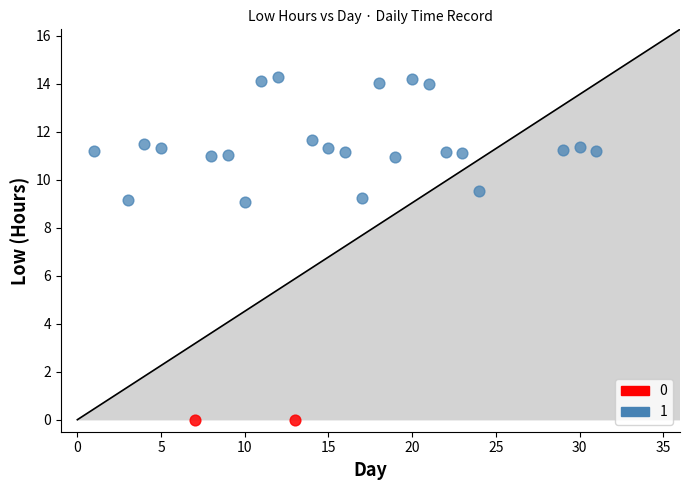

What are all the series names shown in the legend?

0, 1